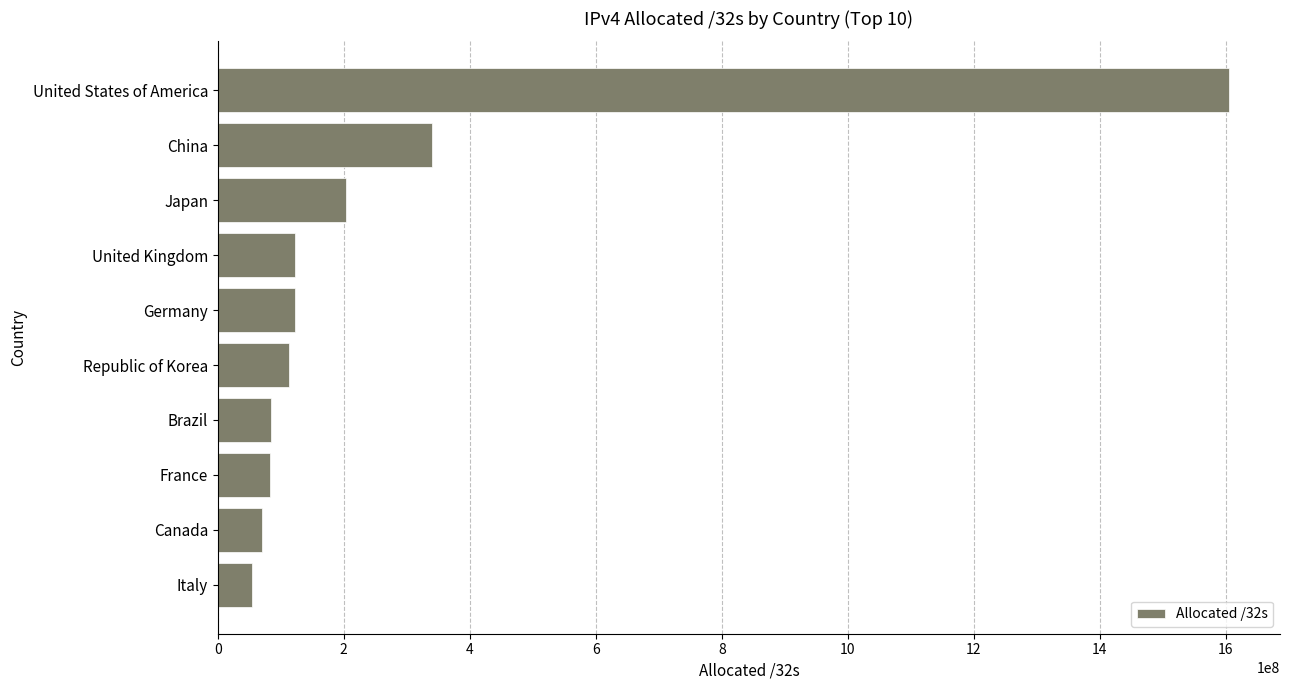

What is the sum of all values?

2800045832